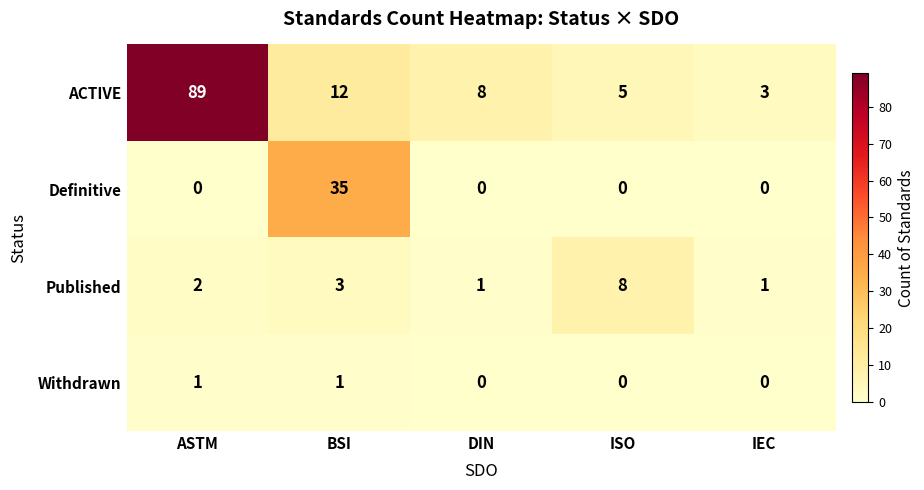

What is the spread (max minus min) of values at BSI?

34